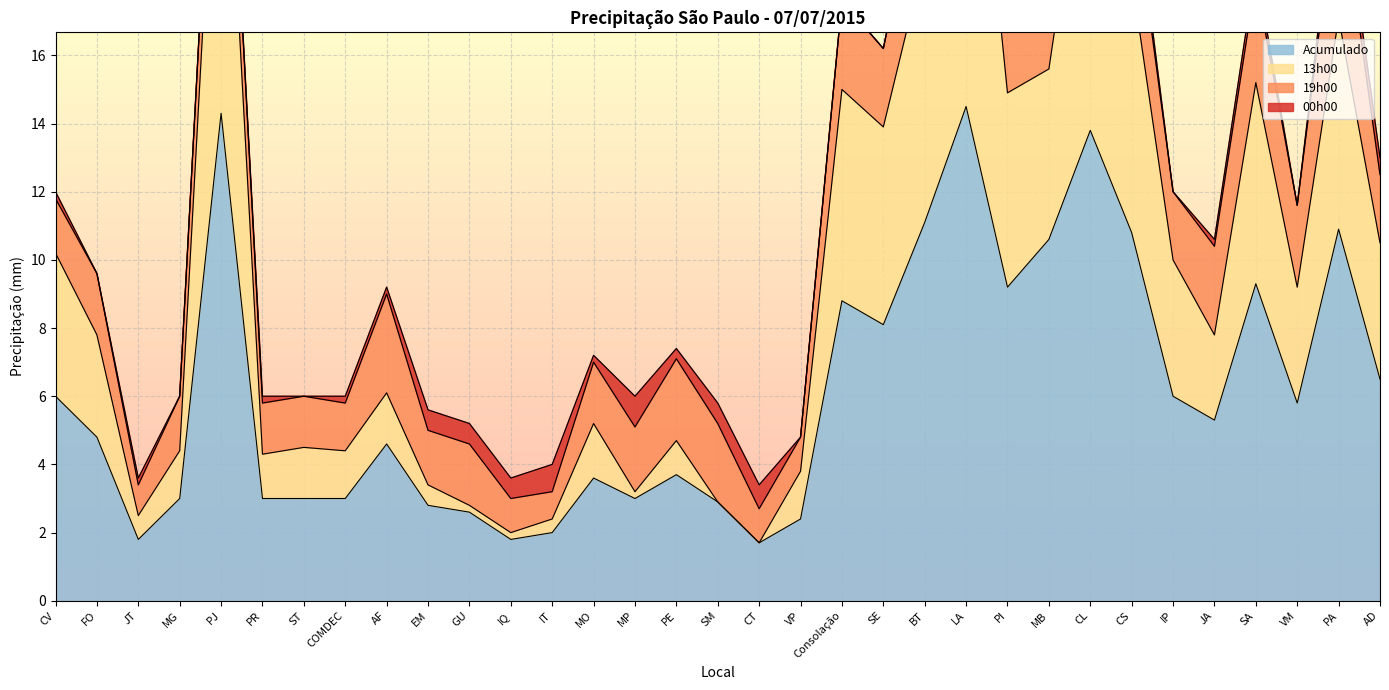

True or false: Acumulado has a value of 19.7 at PJ.

False